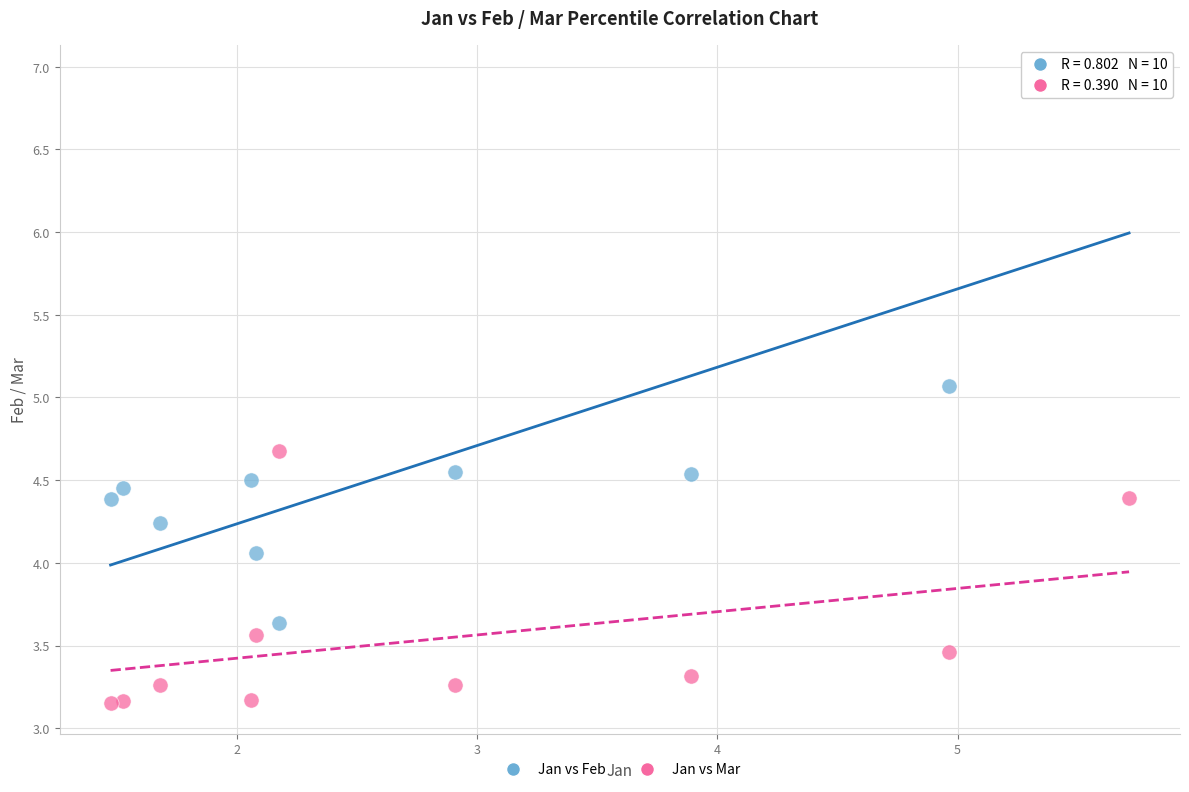

Across all data points, what is the range of X values (max minus min)?

4.2